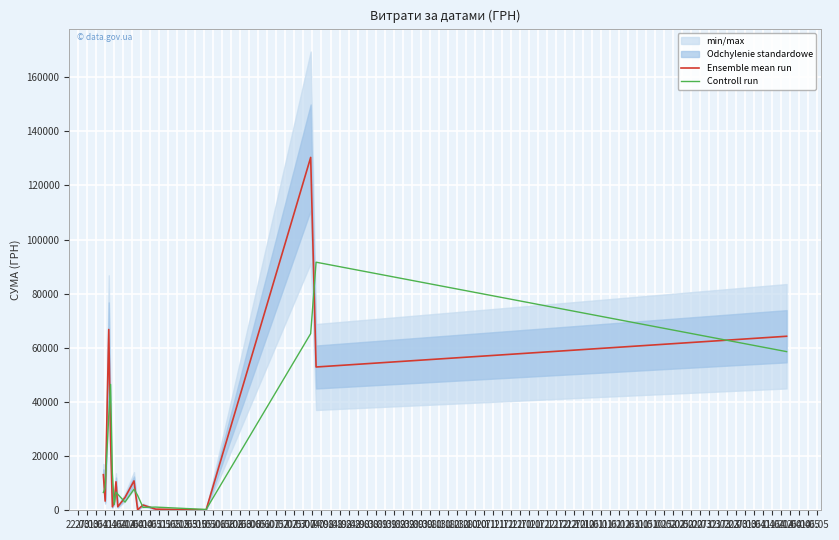

What is the maximum value for Controll run?

91658.3